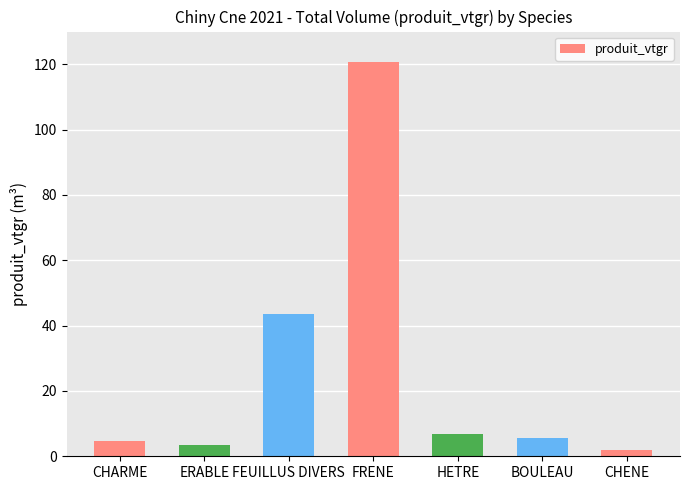

How many data points does each series have?

7